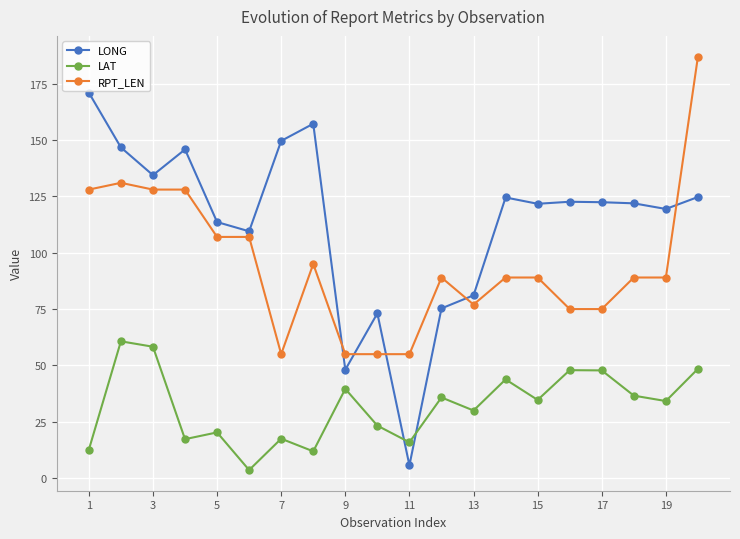

Which series has the widest spread of values?

LONG